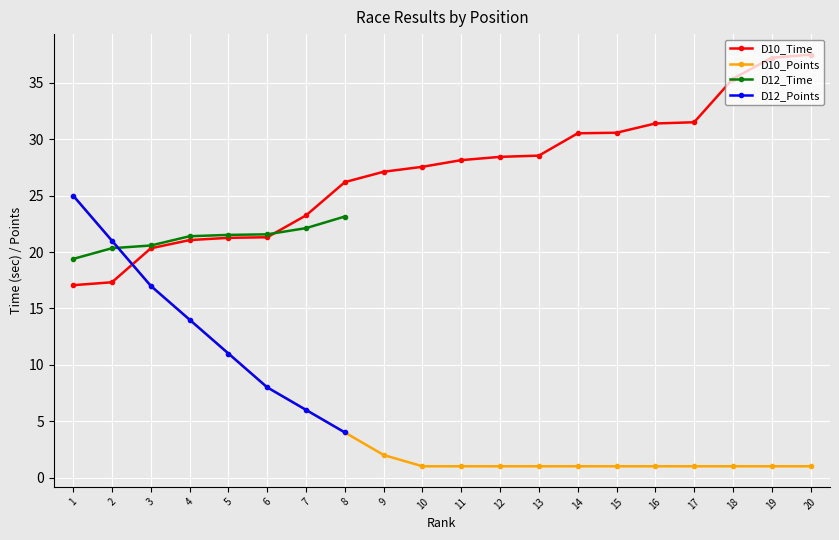

At which category does the chart reach its minimum across all series?

10